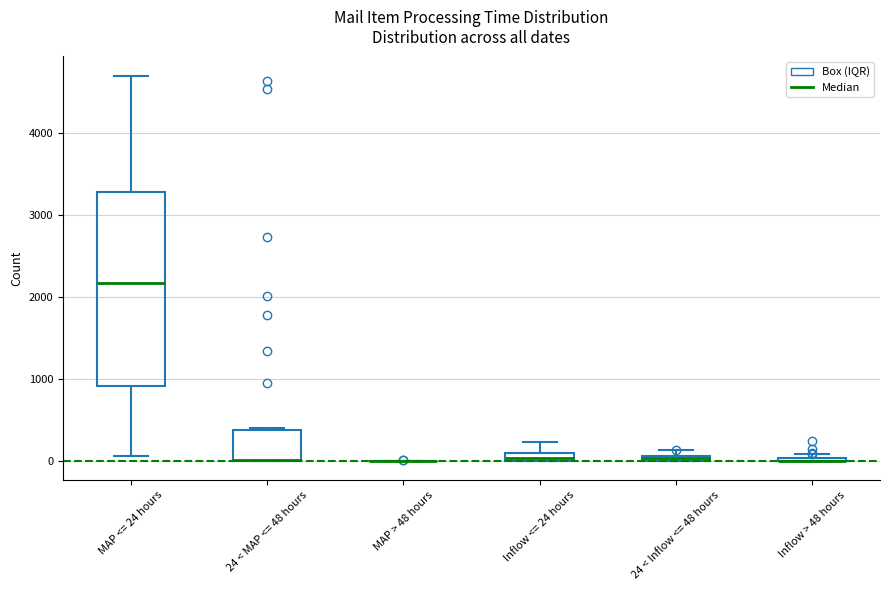

Which box is the tallest, from its lower edge to its upper edge?

MAP <= 24 hours